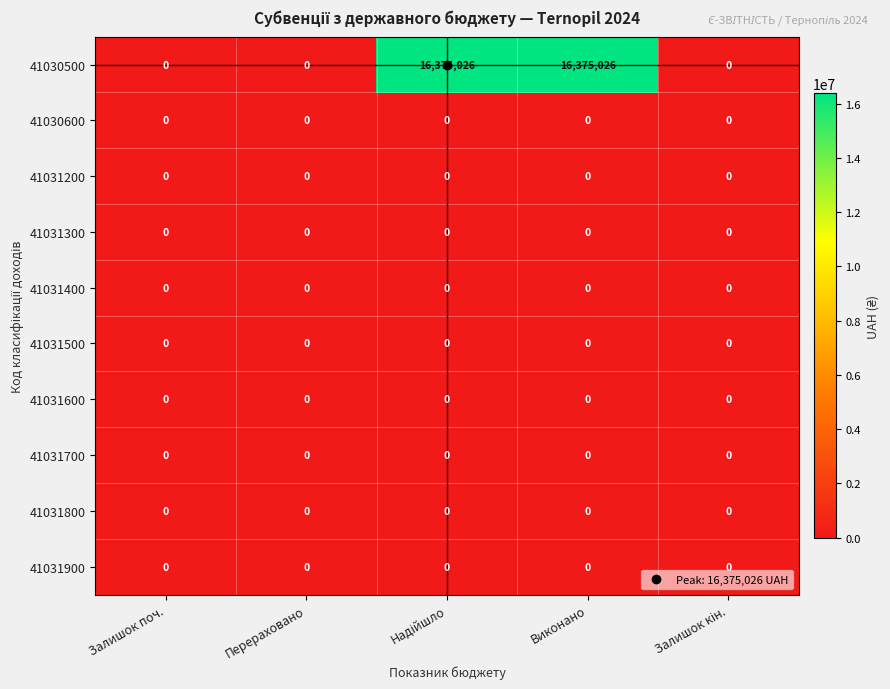

Which series has the largest total across all categories?

41030500